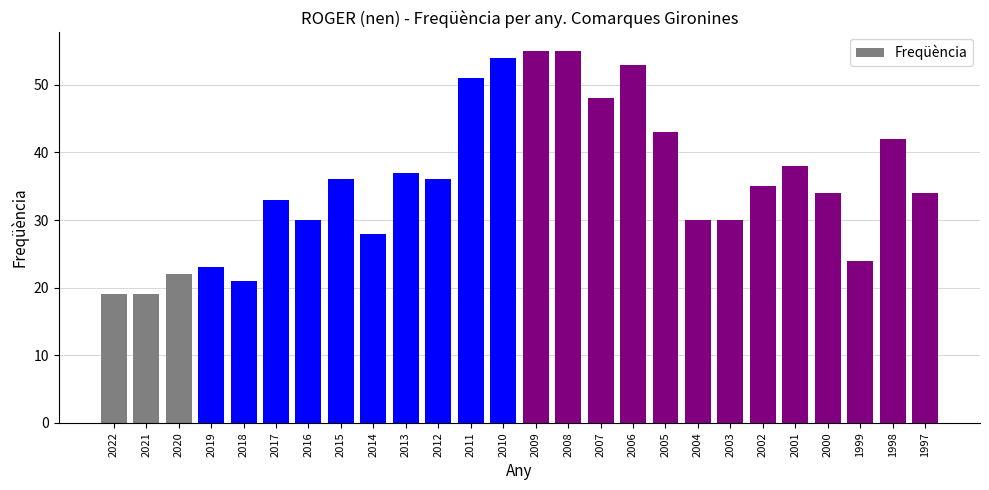

Reading left to right, list all the values displayed in this chart.

2022=19	2021=19	2020=22	2019=23	2018=21	2017=33	2016=30	2015=36	2014=28	2013=37	2012=36	2011=51	2010=54	2009=55	2008=55	2007=48	2006=53	2005=43	2004=30	2003=30	2002=35	2001=38	2000=34	1999=24	1998=42	1997=34